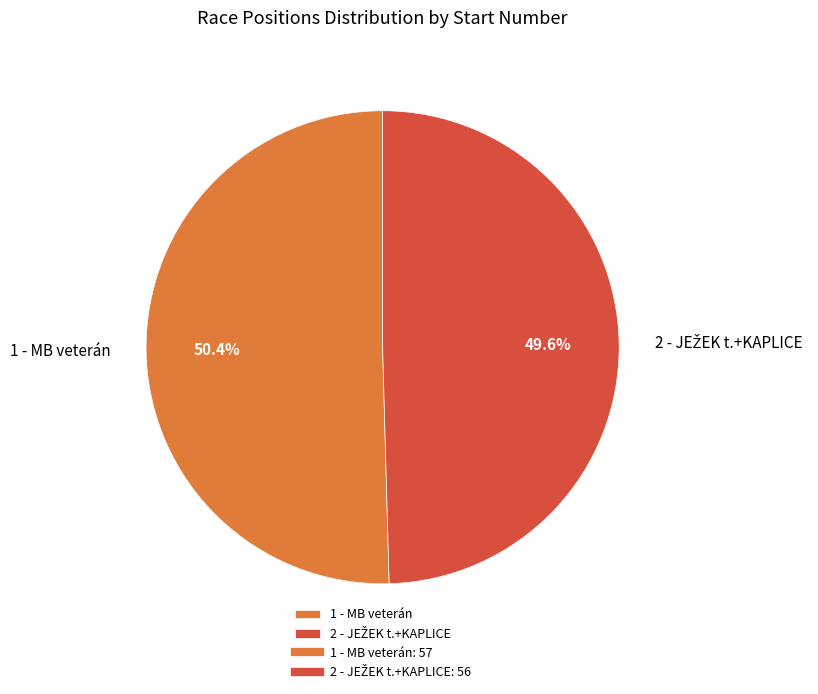

Which slice is the largest?

1 - MB veterán